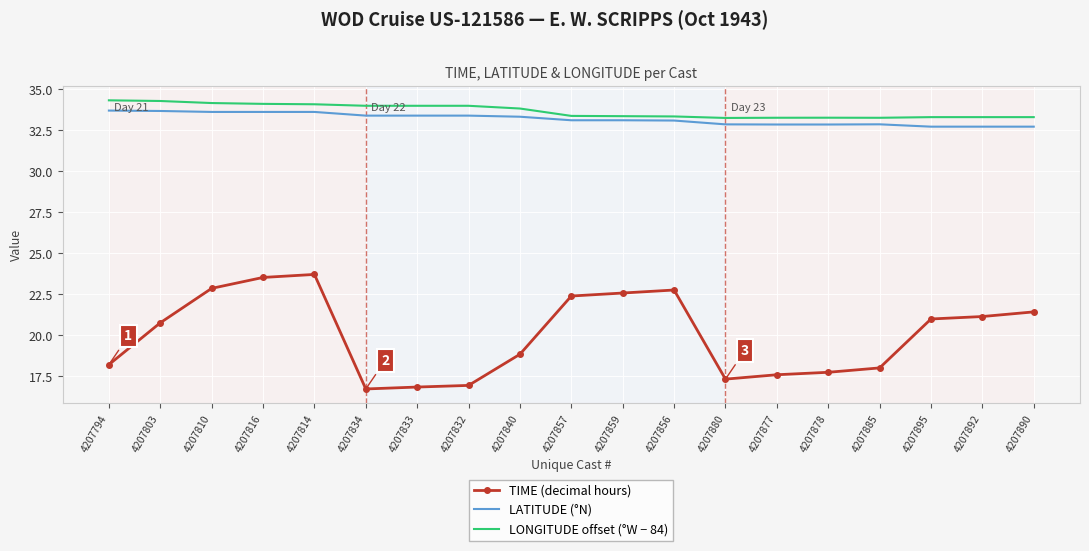

True or false: LONGITUDE offset (°W − 84) and TIME (decimal hours) cross at least once.

False